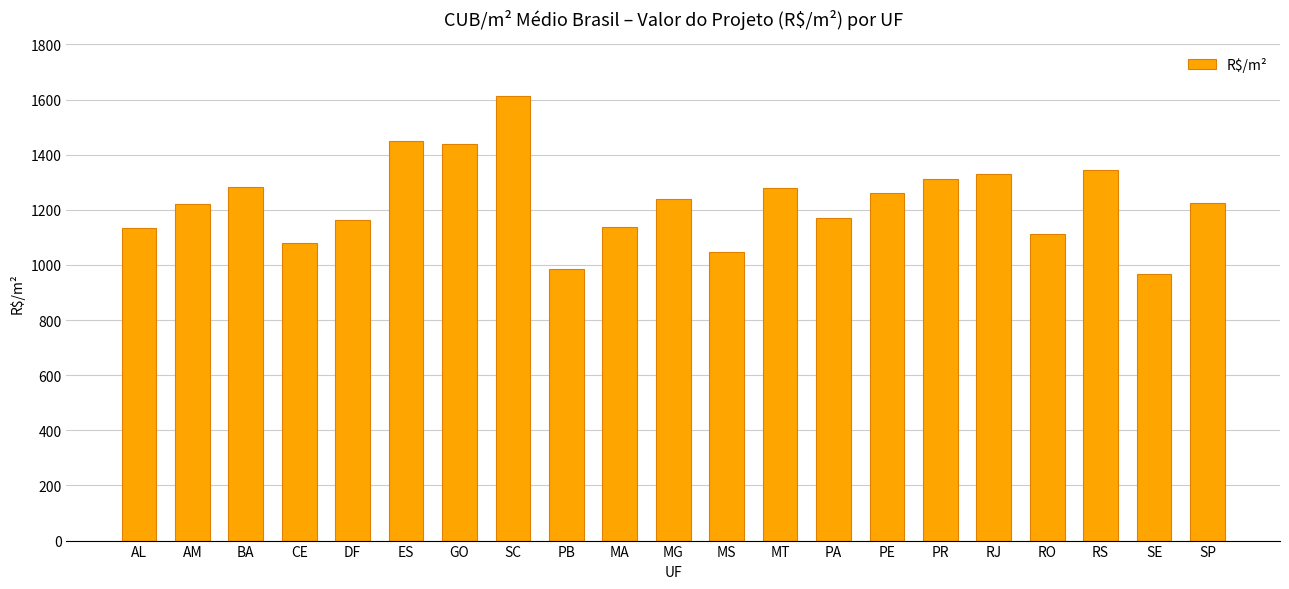

What position from the left is PR?

16